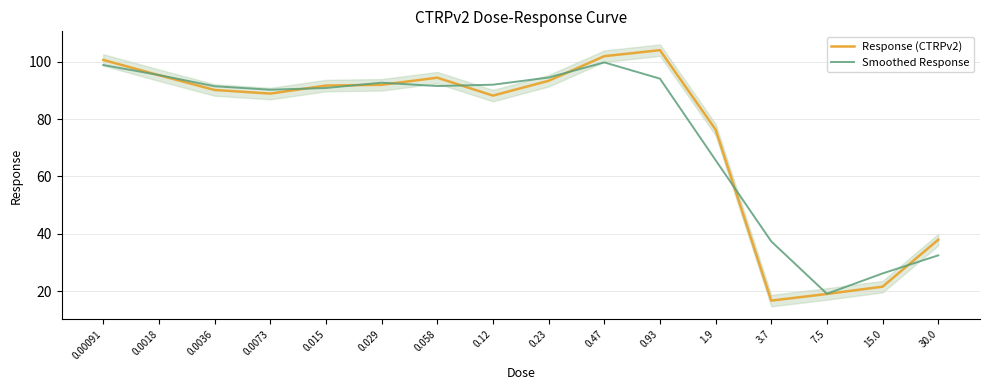

At which label does Smoothed Response reach its minimum?

7.5